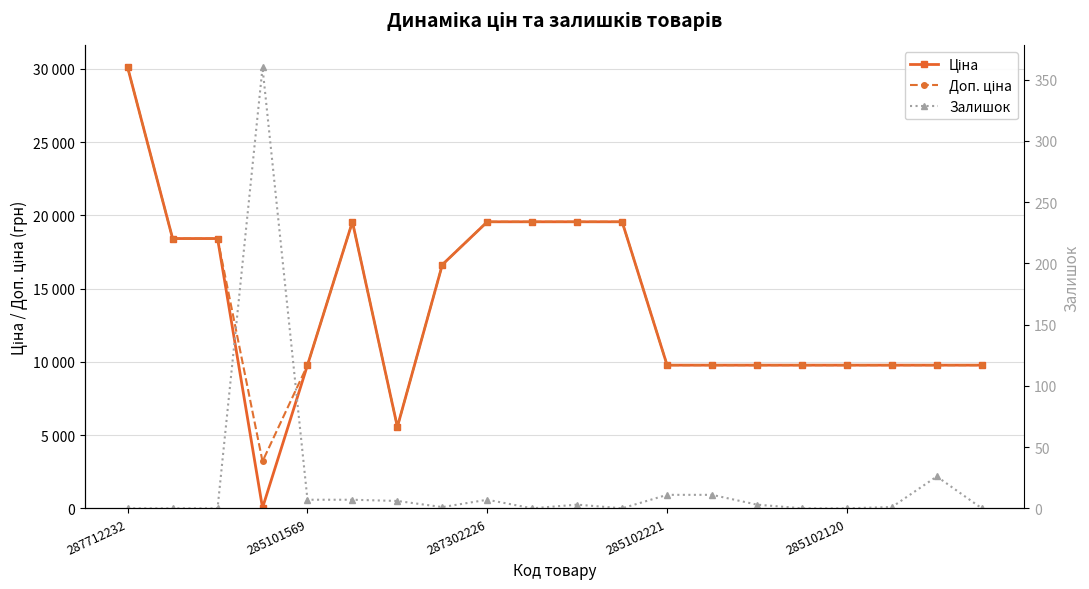

What position from the left is 7?

8